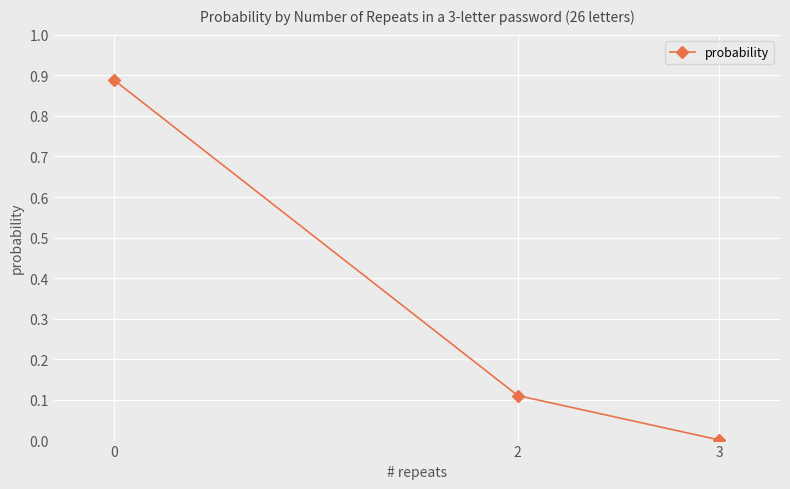

What is the difference between the maximum and second lowest values?

0.8